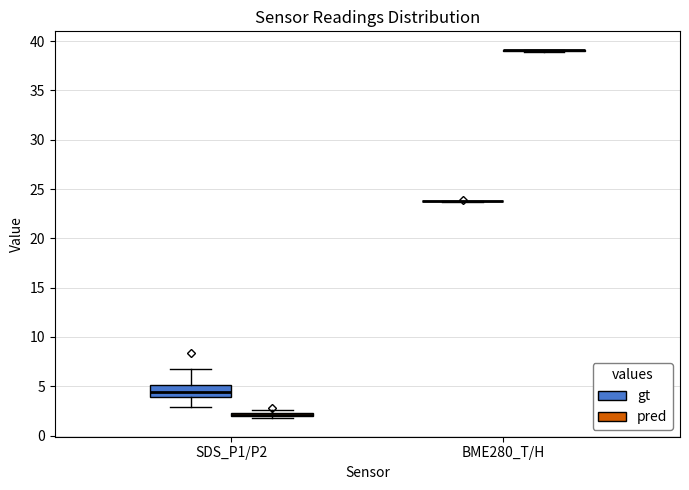

Which box is the tallest, from its lower edge to its upper edge?

SDS_P1/P2 (gt)